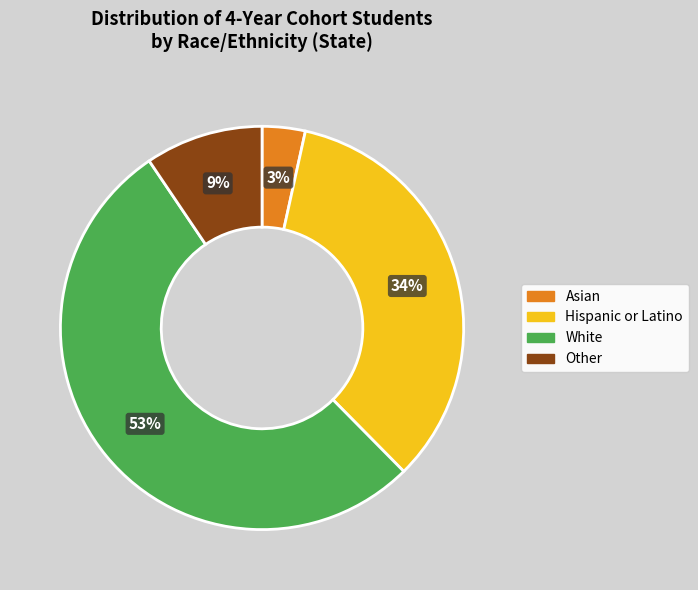

To the nearest percent, what is the average slice percentage?

25%